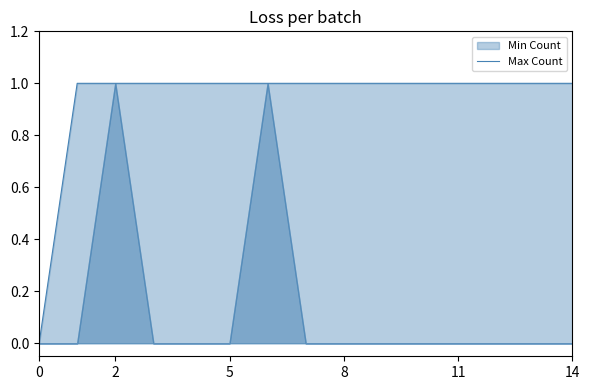

What is the greatest value displayed?

1